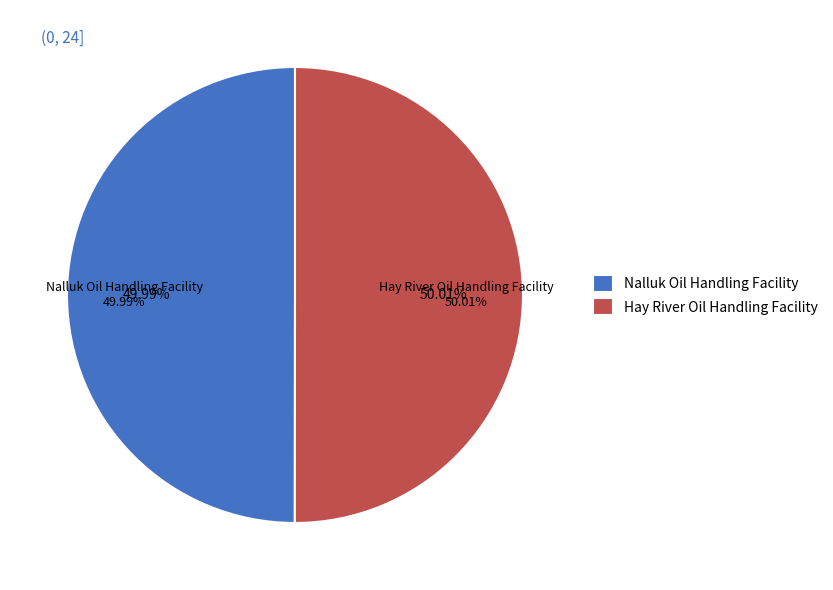

To the nearest percent, what is the combined percentage of Nalluk Oil Handling Facility and Hay River Oil Handling Facility?

100%